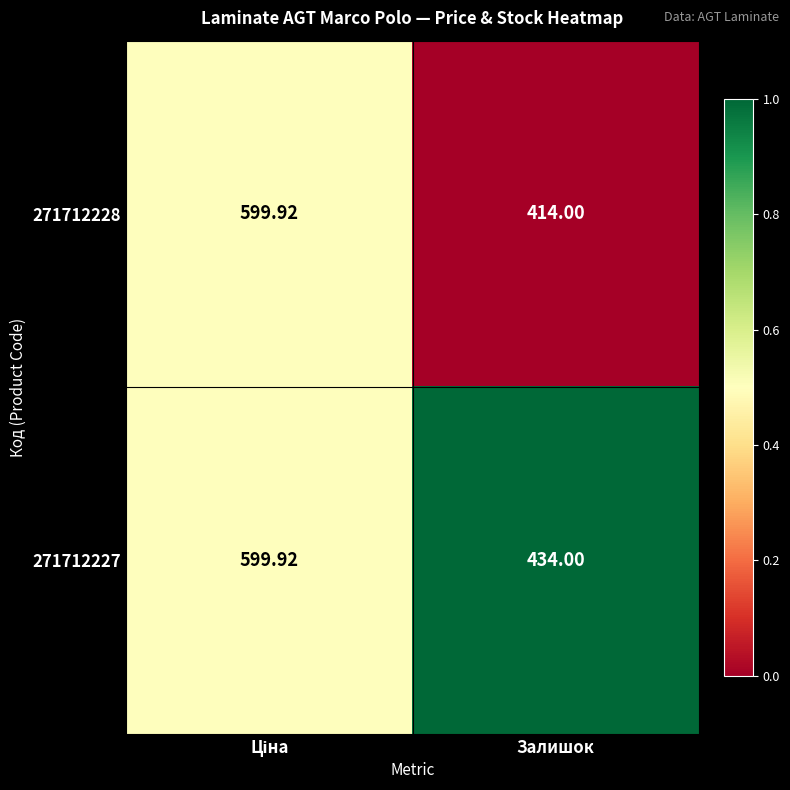

Where is 271712228 nearest to the value 506?

Залишок